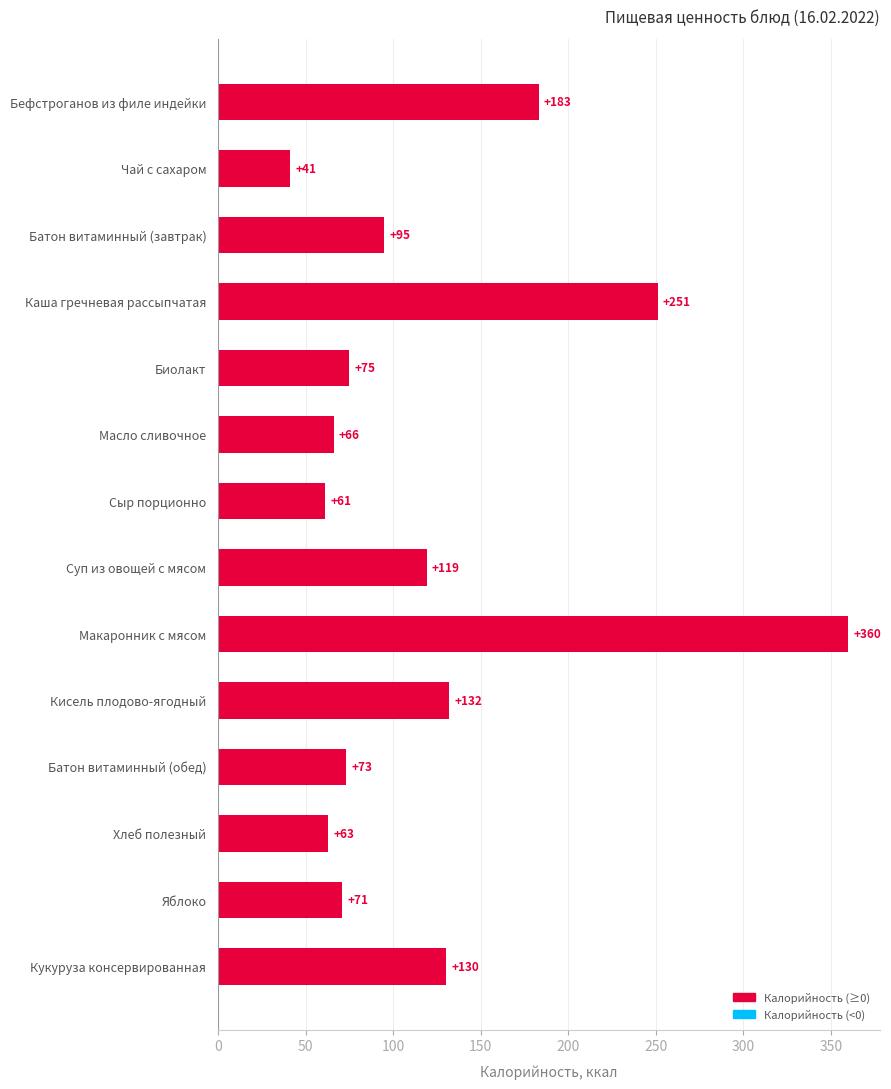

What is the difference between the maximum and second lowest values?

299